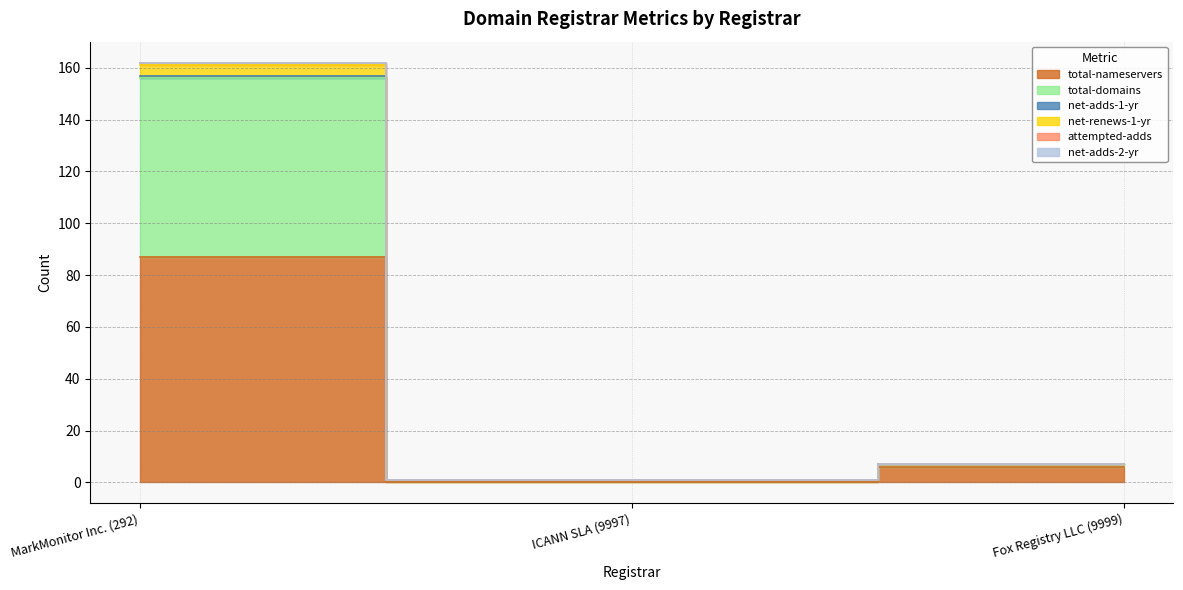

Rank the categories by total-nameservers value from highest to lowest.

MarkMonitor Inc. (292), Fox Registry LLC (9999), ICANN SLA (9997)